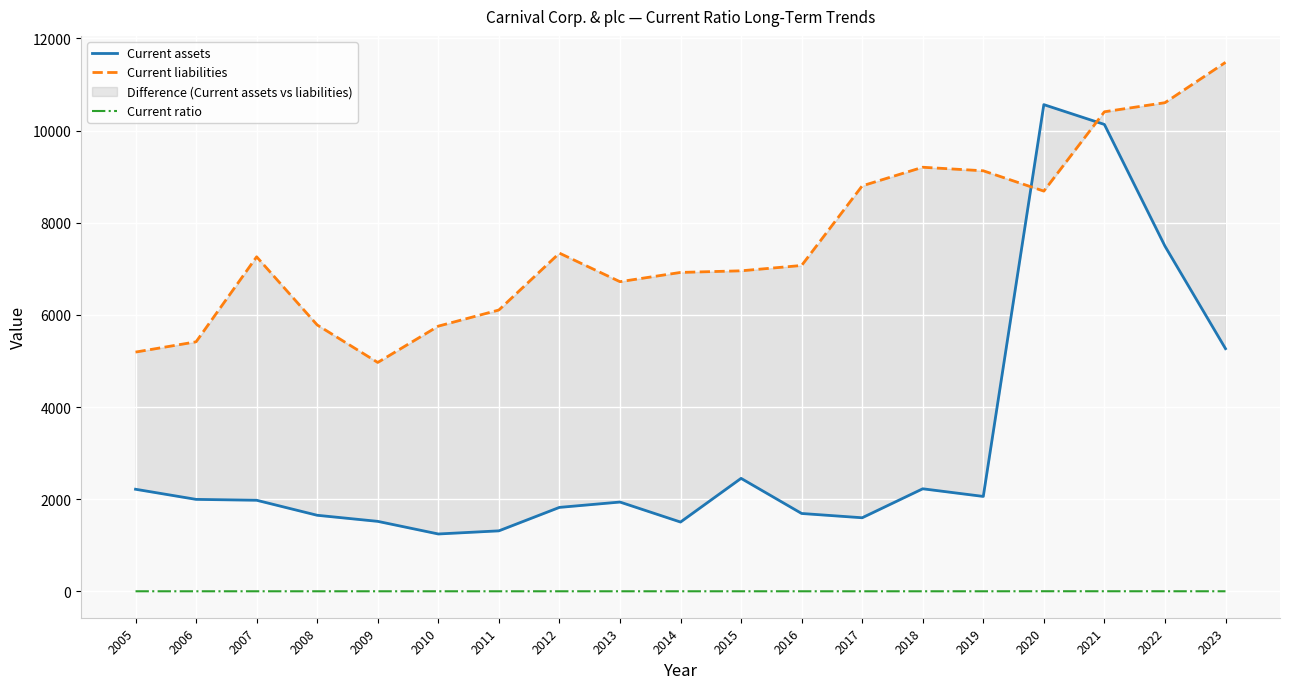

What is the lowest value of the Current assets series?

1244.0